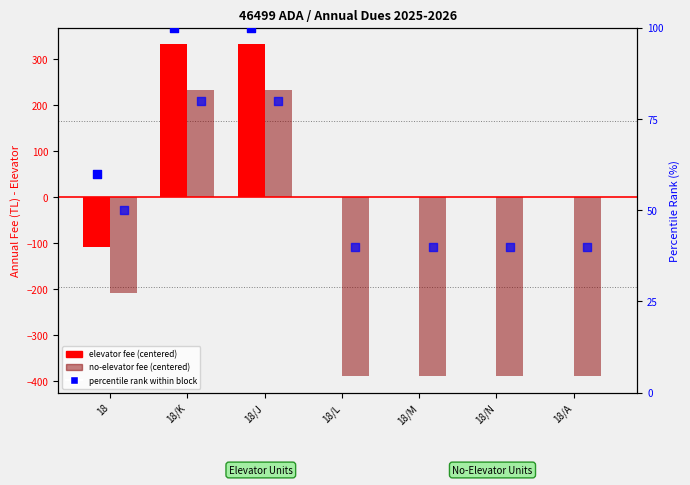

Which series contains the lowest Y value?

no-elevator fee (centered)